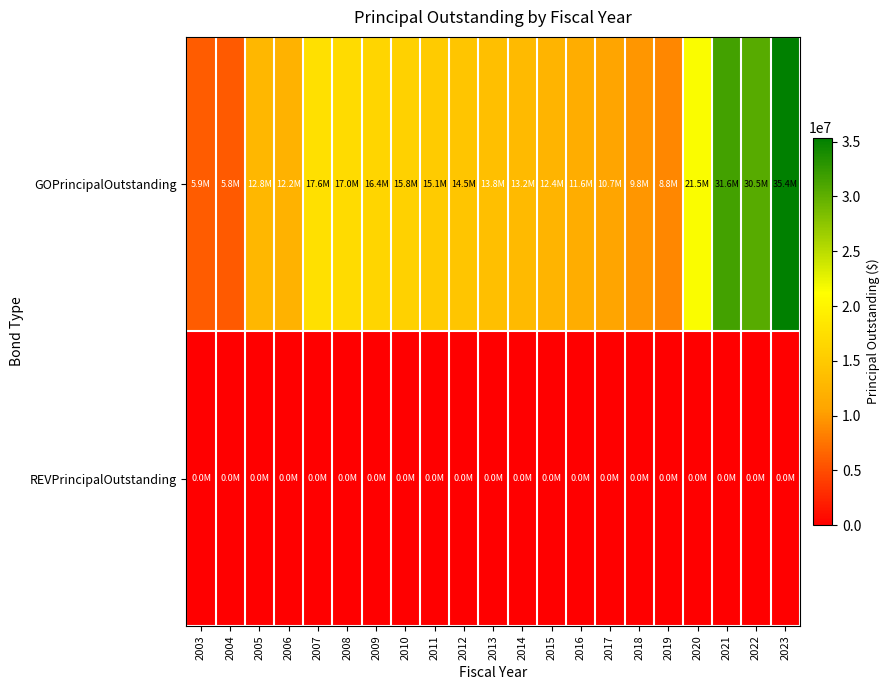

At which category is the sum across all series the highest?

2023